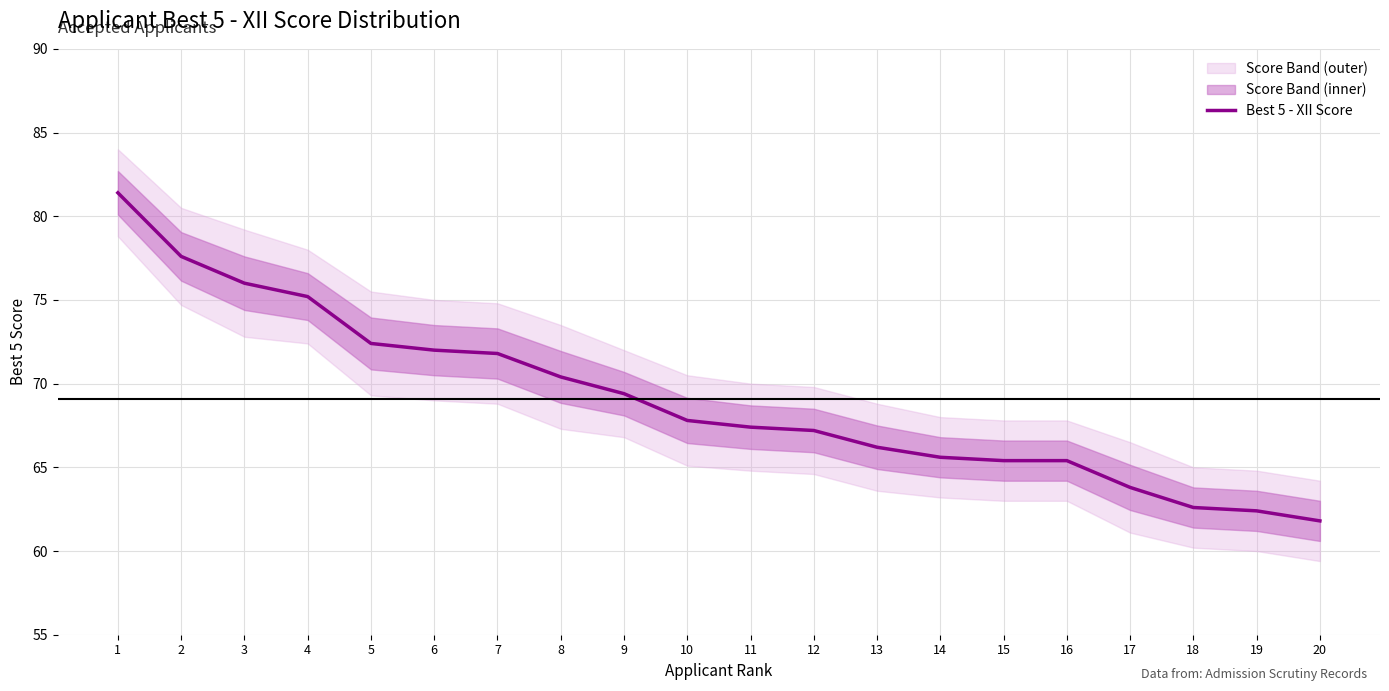

The chart shows a value of 66.2 at 13. True or false?

True